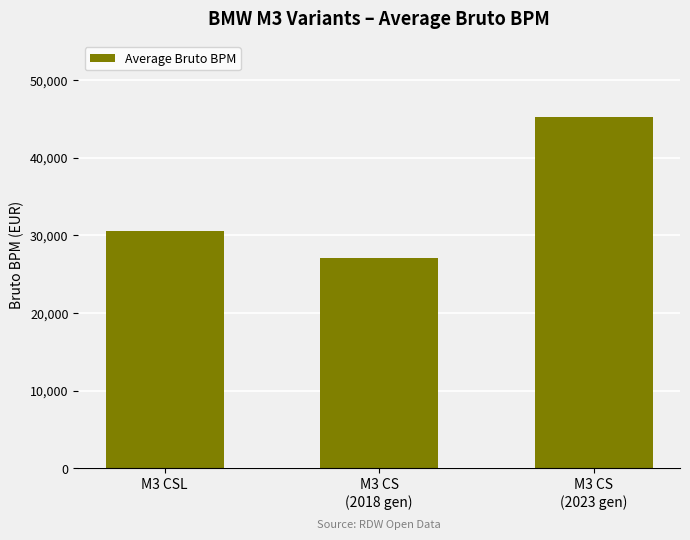

Rank the categories by value from lowest to highest.

M3 CS
(2018 gen), M3 CSL, M3 CS
(2023 gen)